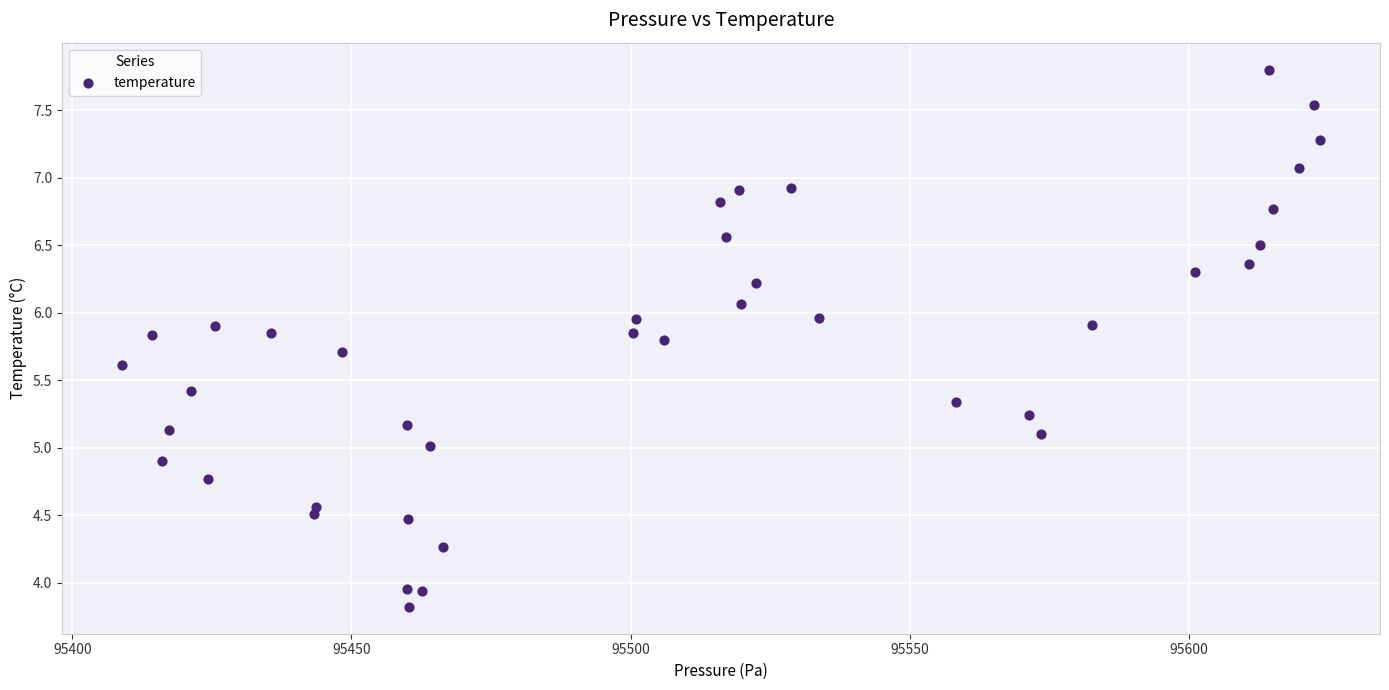

What is the range of X values (max minus min)?

214.6